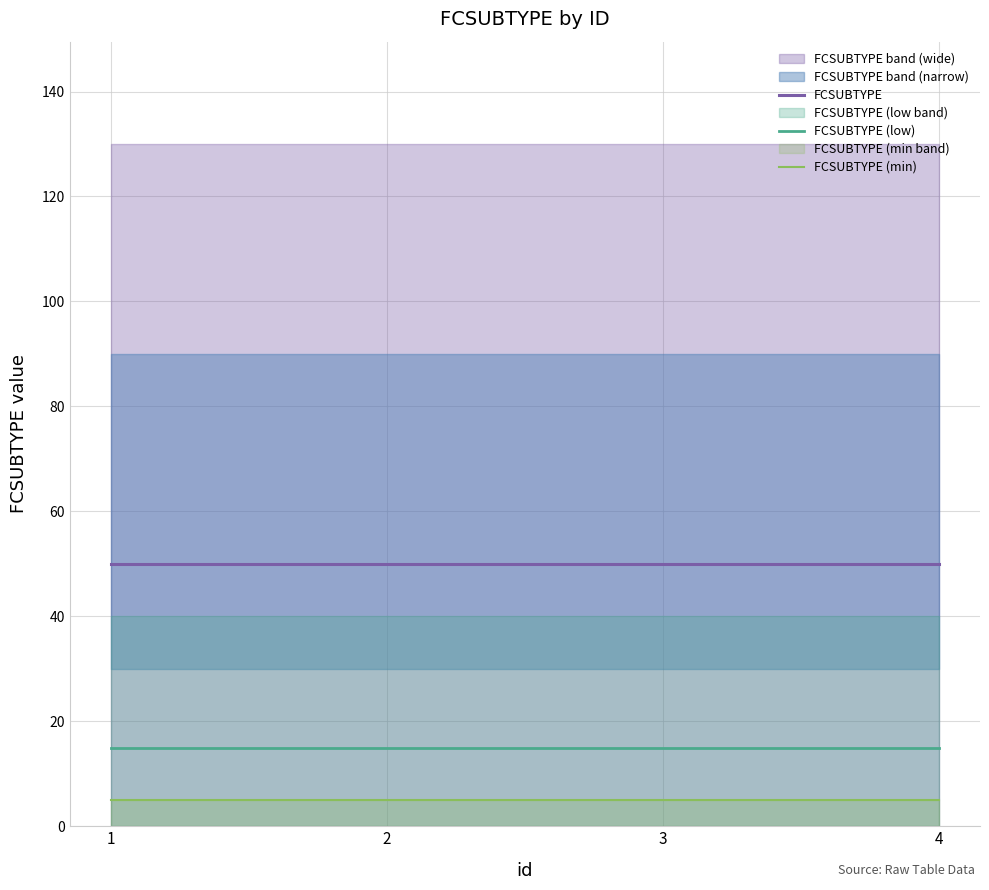

True or false: FCSUBTYPE (min) and FCSUBTYPE (low) cross at least once.

False